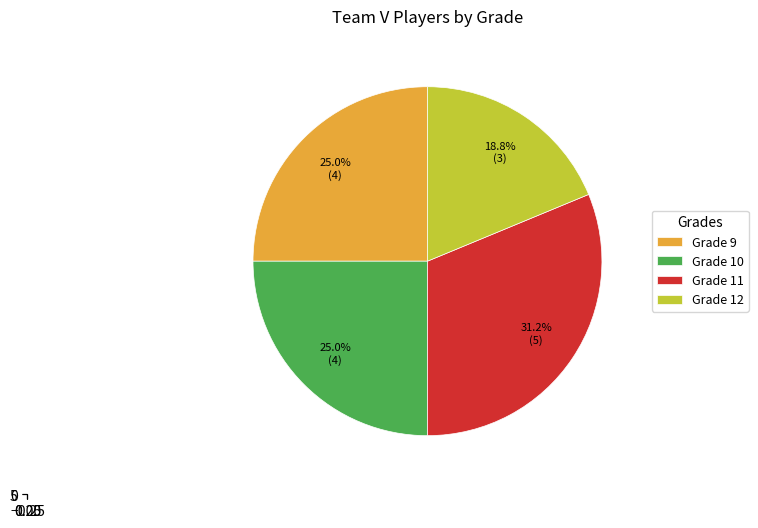

To the nearest percent, what portion does Grade 10 represent?

25%